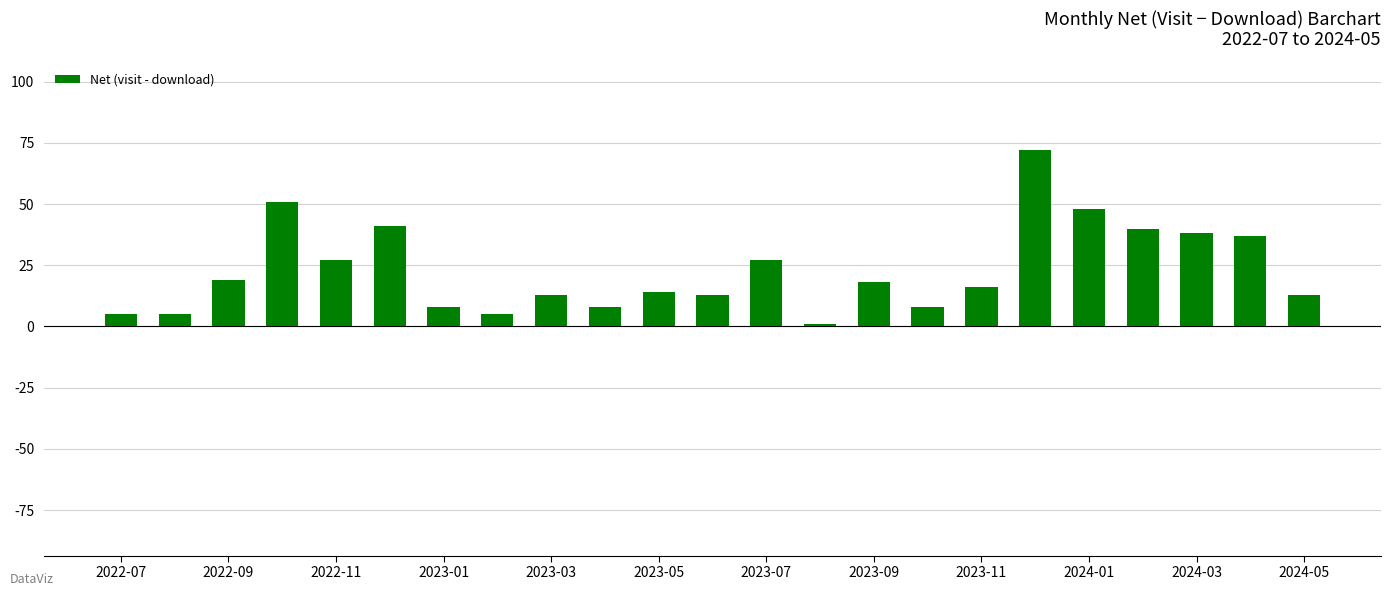

What is the greatest value displayed?

72